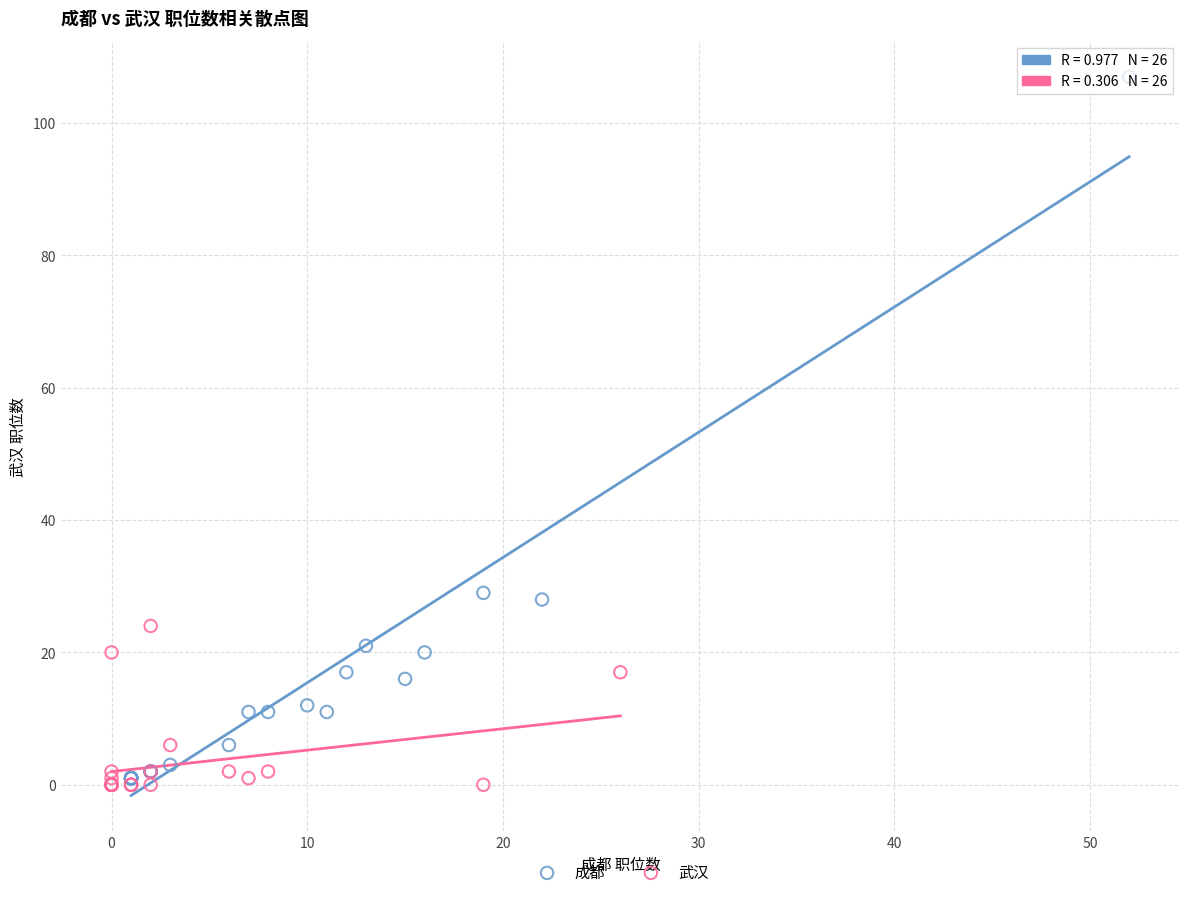

Which series reaches the maximum Y coordinate?

成都